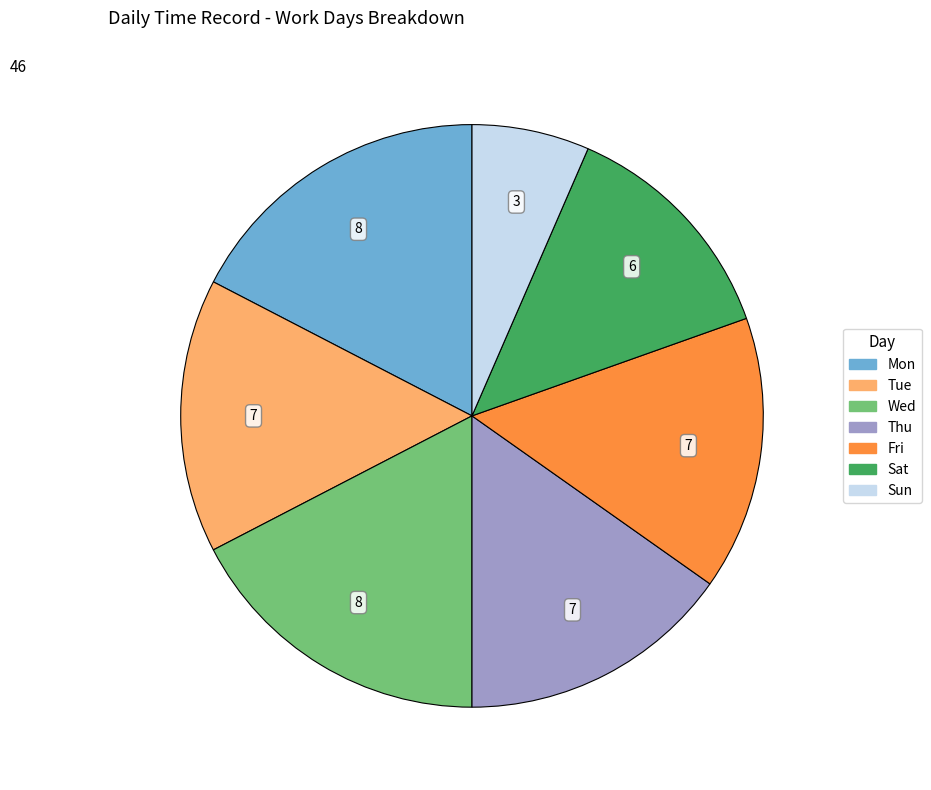

Is there any slice that represents more than half of the pie?

No